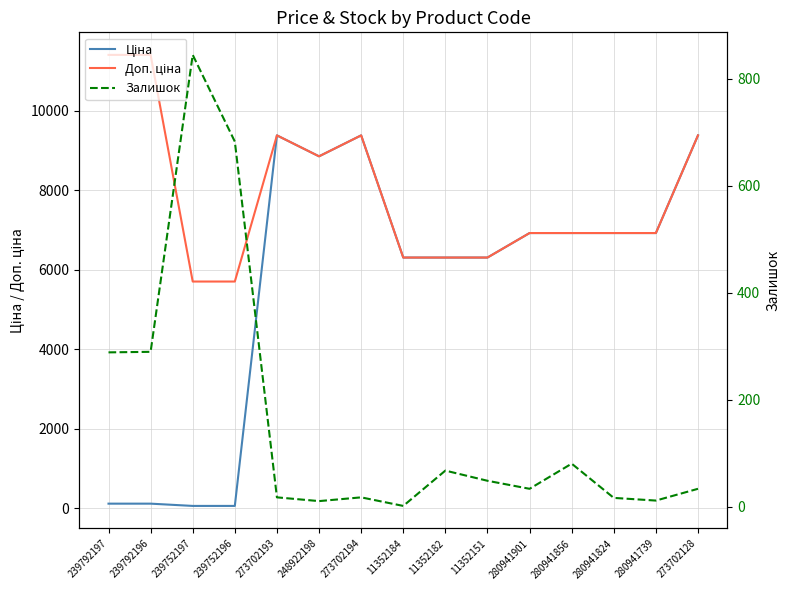

What are all the series names shown in the legend?

Ціна, Доп. ціна, Залишок